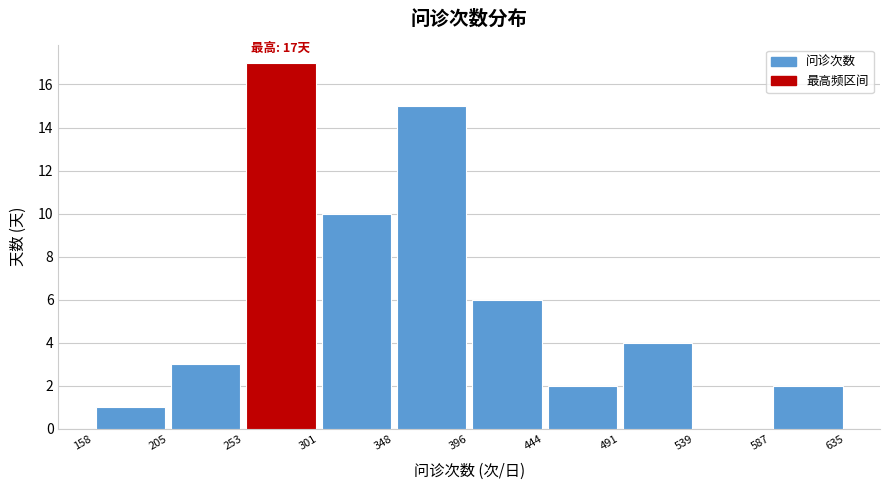

Over which range of the x-axis is the bar tallest?

253 to 301